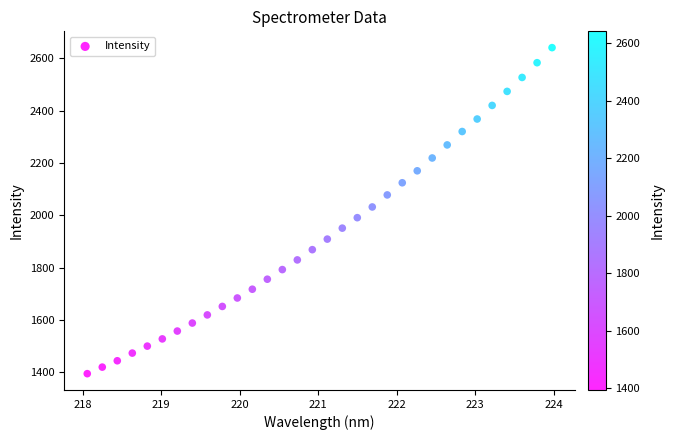

What is the range of Y values (max minus min)?

1247.2